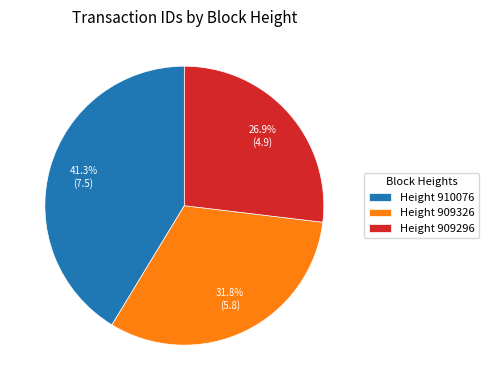

What is the ratio of the value at Height 910076 to the value at Height 909326?

1.3